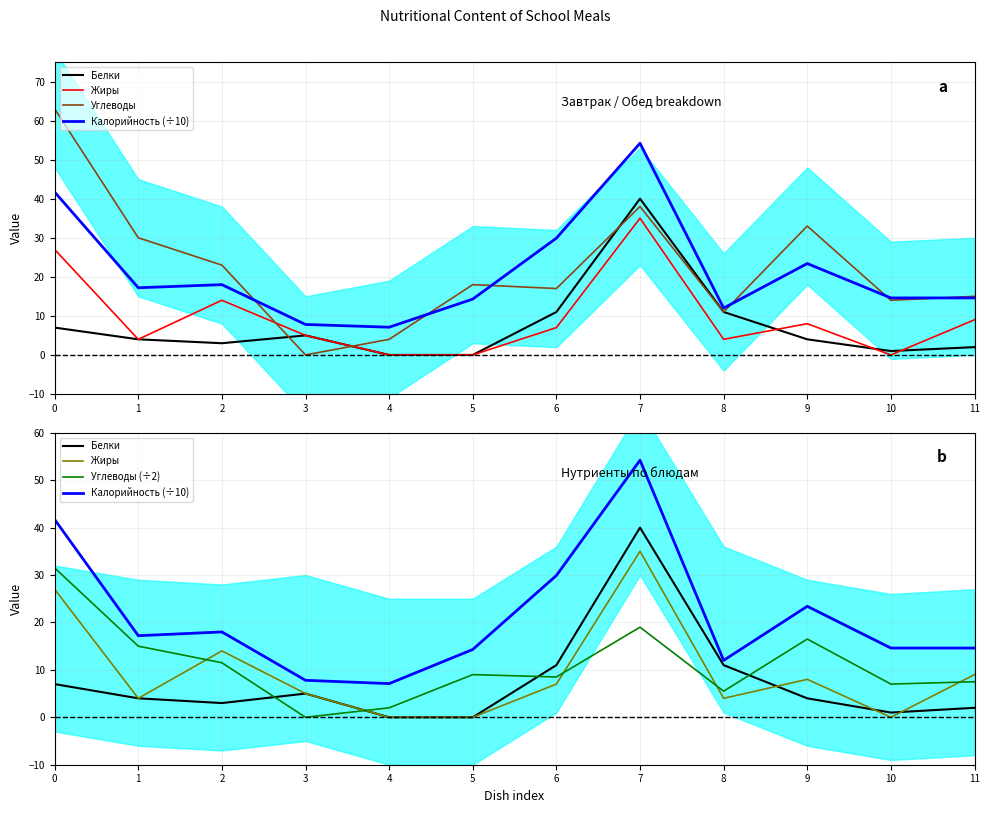

Does the chart have visible grid lines?

Yes